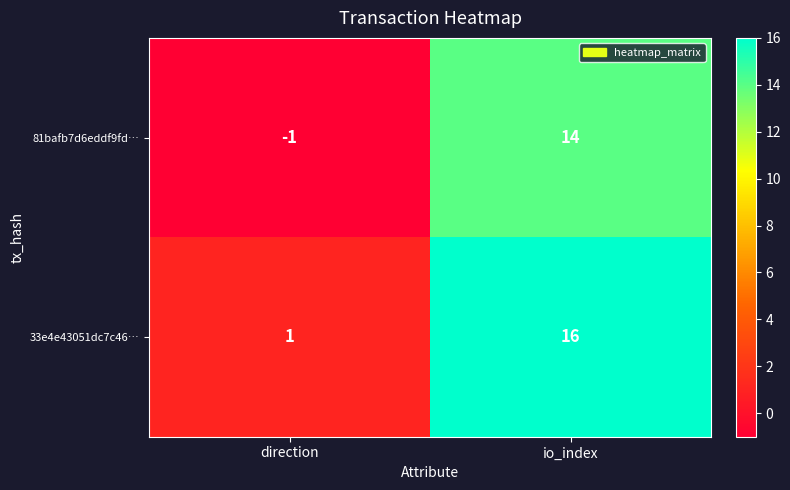

List the labels in order of 81bafb7d6eddf9fd… value, smallest first.

direction, io_index